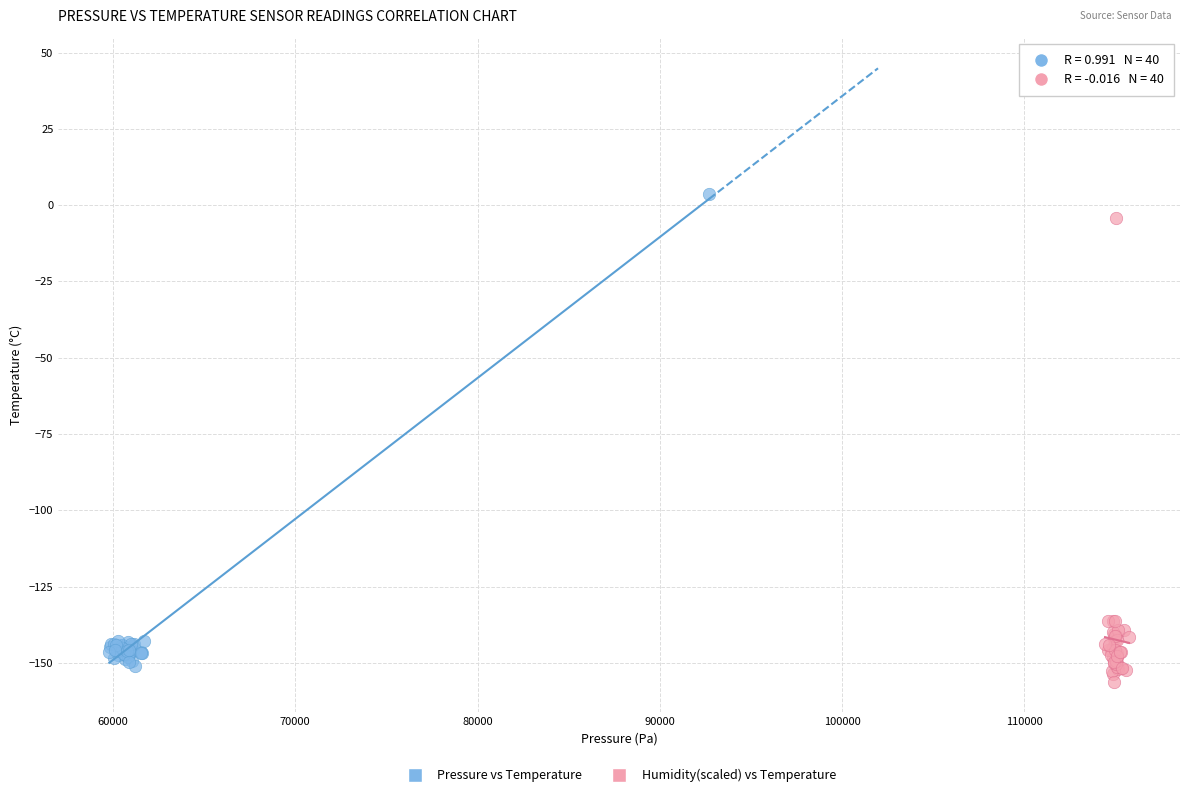

What are all the series names shown in the legend?

Pressure vs Temperature, Humidity(scaled) vs Temperature